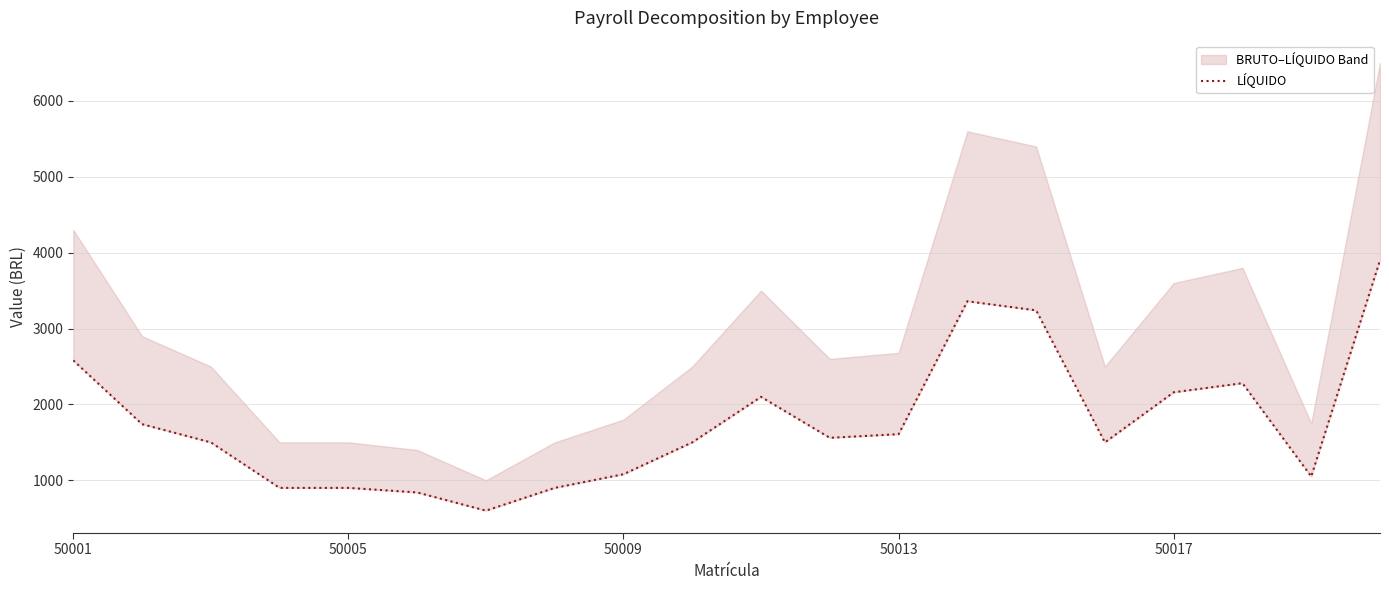

What is the change in value from 6 to 12?

+1008